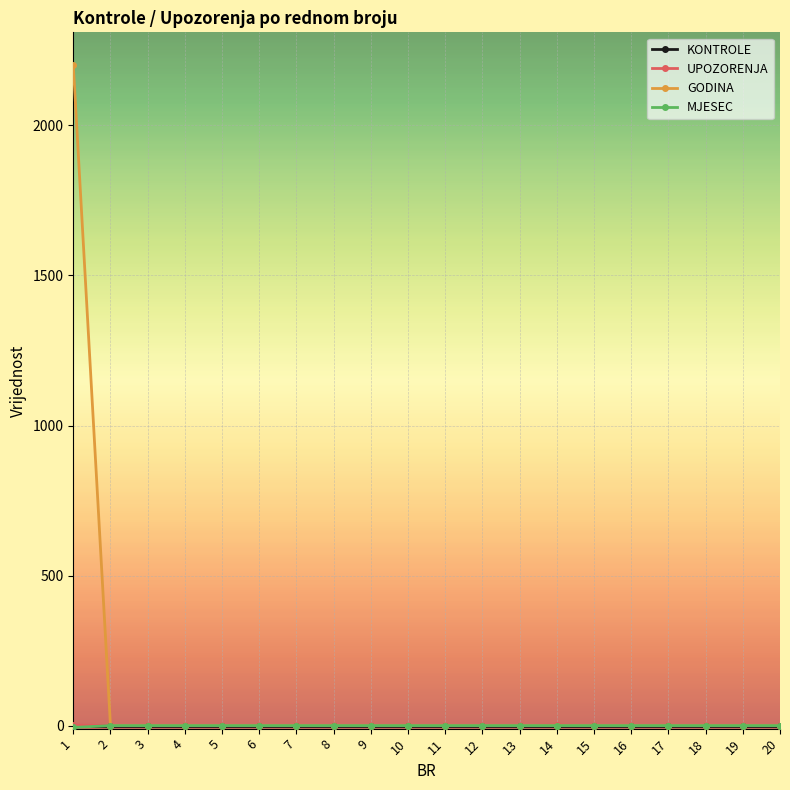

Which series has the largest range (max minus min)?

GODINA